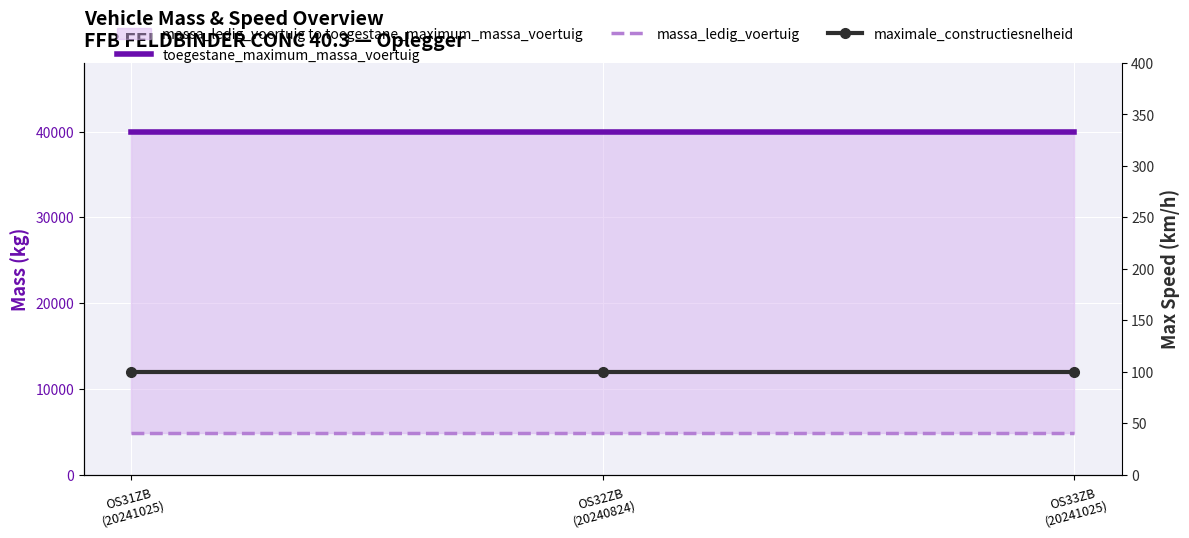

What position from the left is OS31ZB
(20241025)?

1